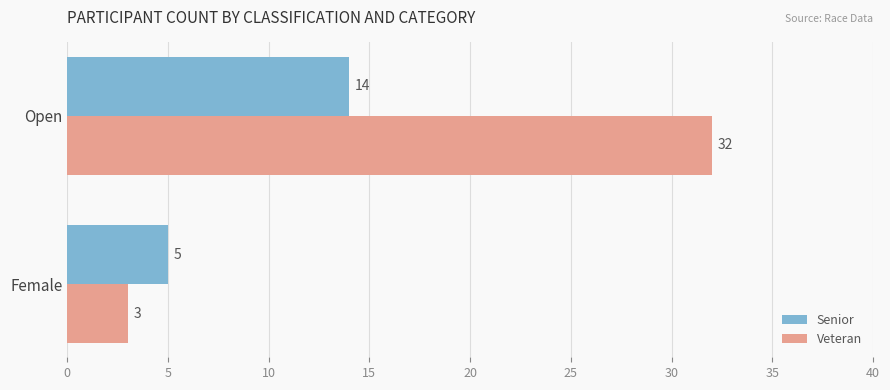

At which category is the sum across all series the highest?

Open